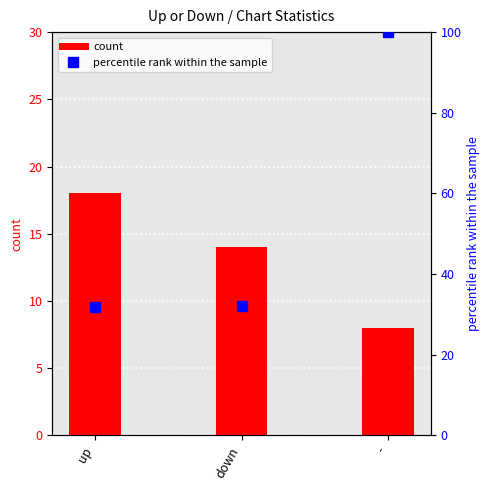

At which label does count first exceed 14?

up